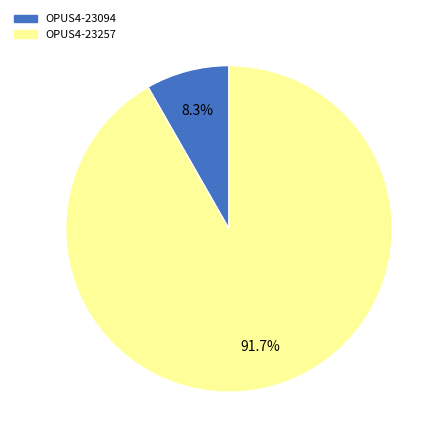

Is there any slice that represents more than half of the pie?

Yes